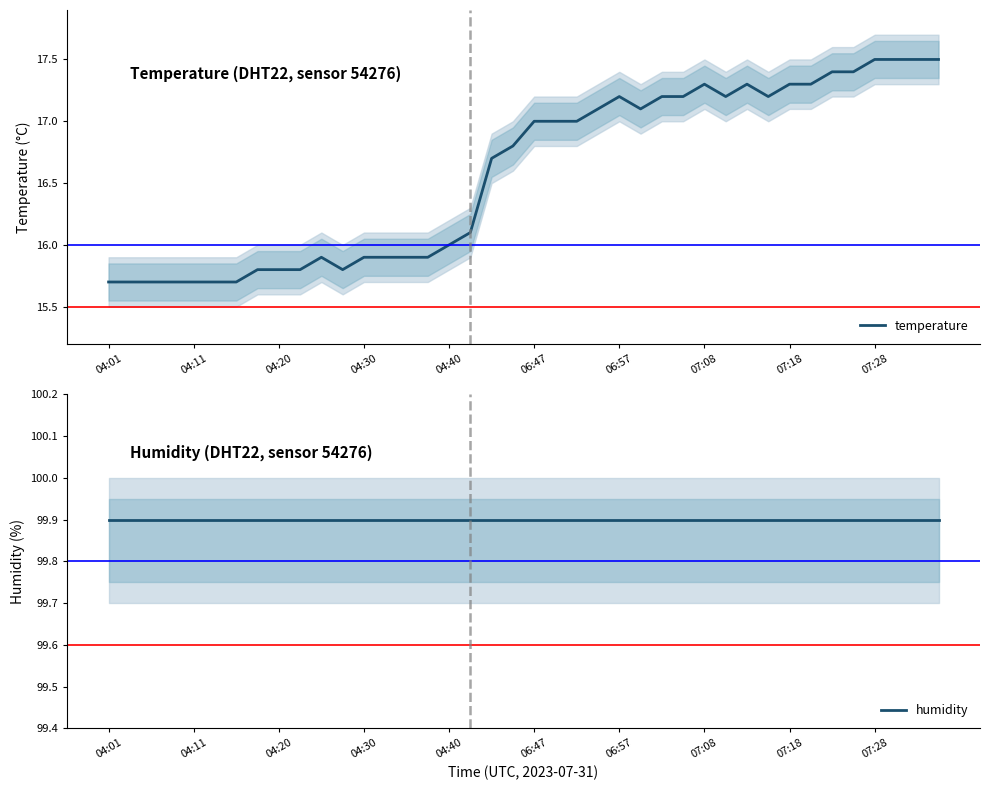

What is the sum of all humidity values?

3996.0